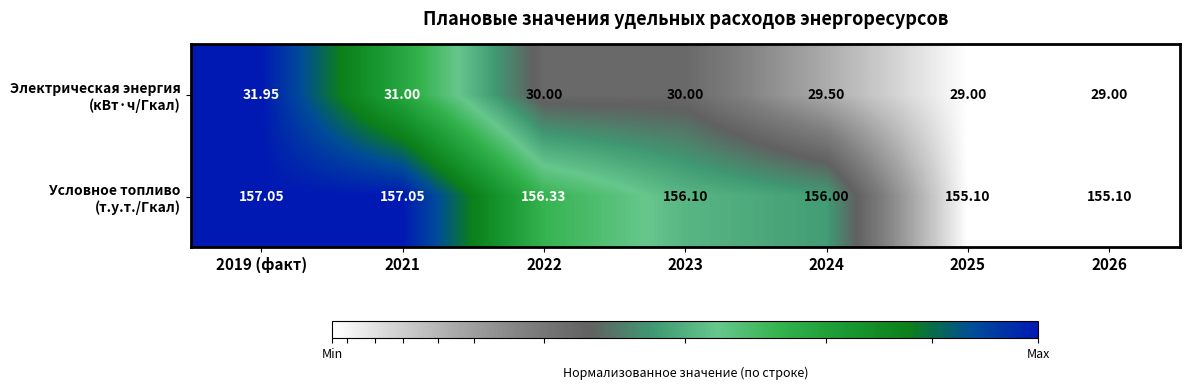

How many data points does each series have?

7